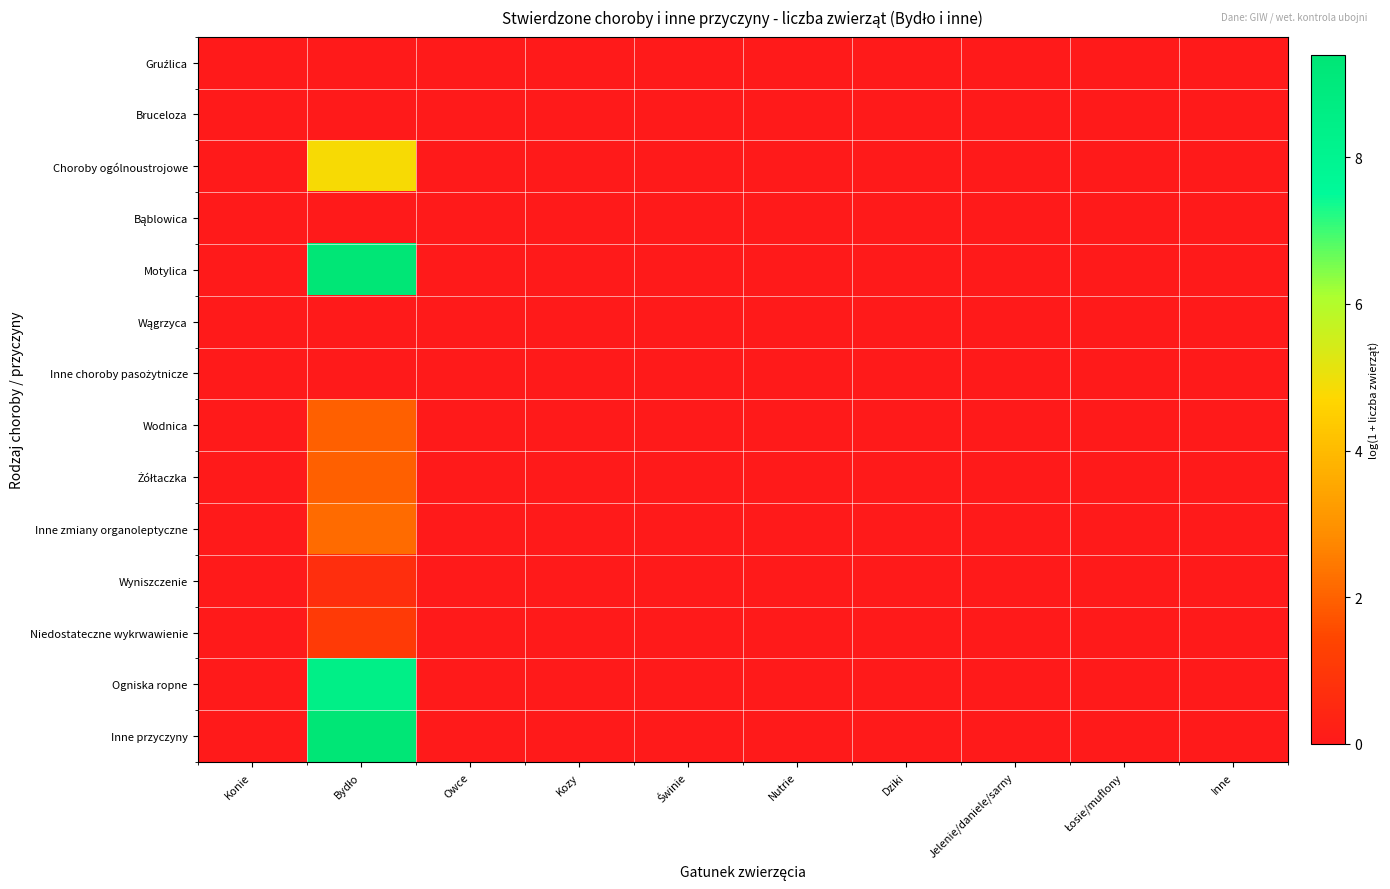

List the series in order of their peak value, lowest first.

Gruźlica, Bruceloza, Bąblowica, Wągrzyca, Inne choroby pasożytnicze, Wyniszczenie, Niedostateczne wykrwawienie, Wodnica, Żółtaczka, Inne zmiany organoleptyczne, Choroby ogólnoustrojowe, Ogniska ropne, Motylica, Inne przyczyny